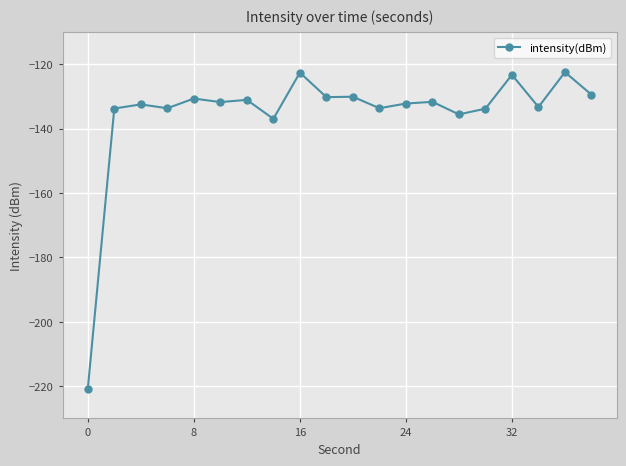

What is the value of the 17th point from the left?

-123.2